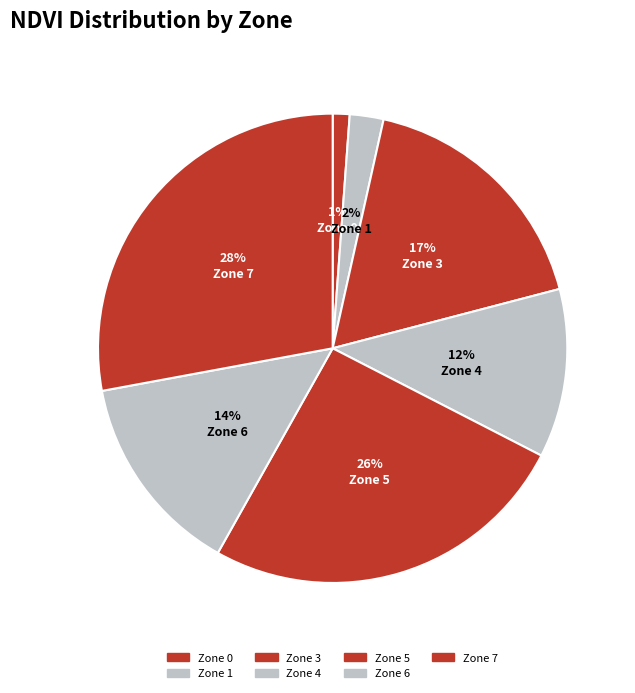

To the nearest percent, what is the difference between the largest and smallest slice percentages?

27%